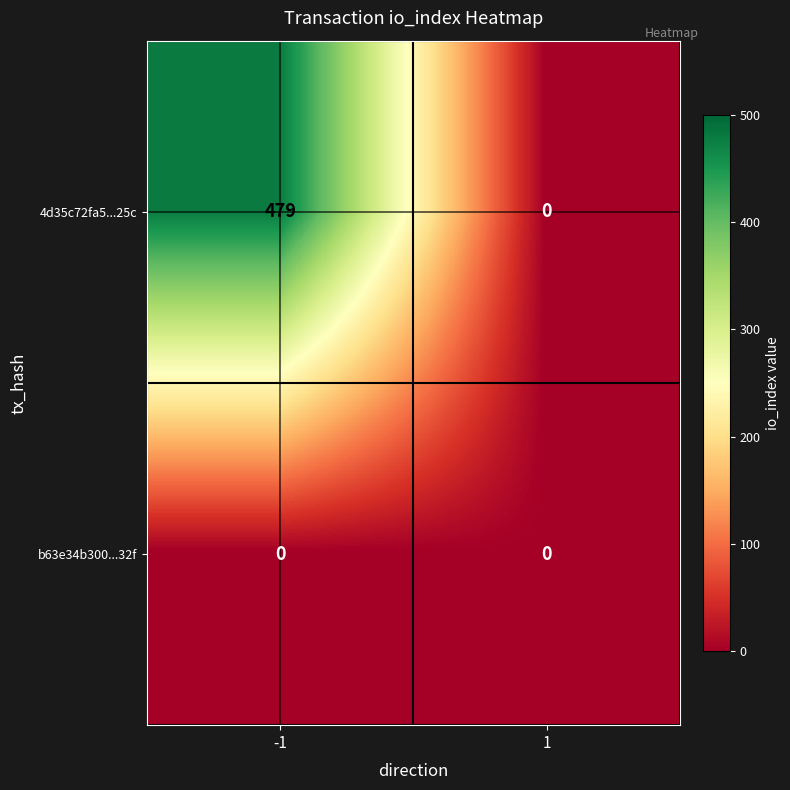

Rank the series at -1 from highest to lowest value.

4d35c72fa5...25c, b63e34b300...32f